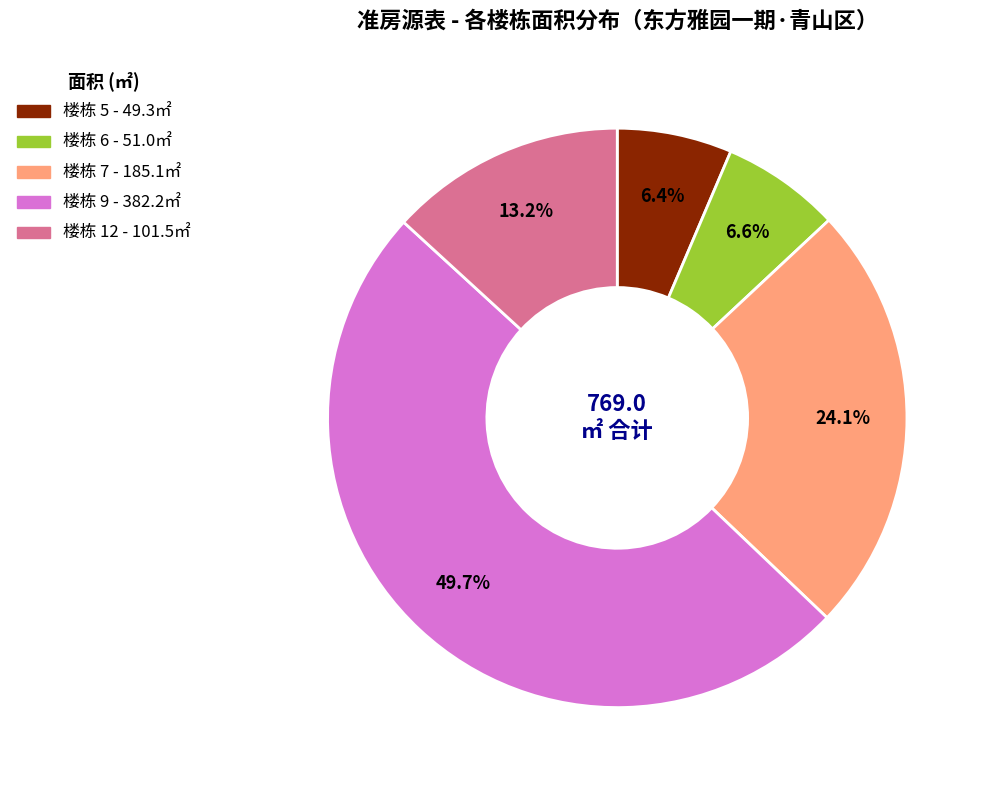

How many segments does this pie chart have?

5